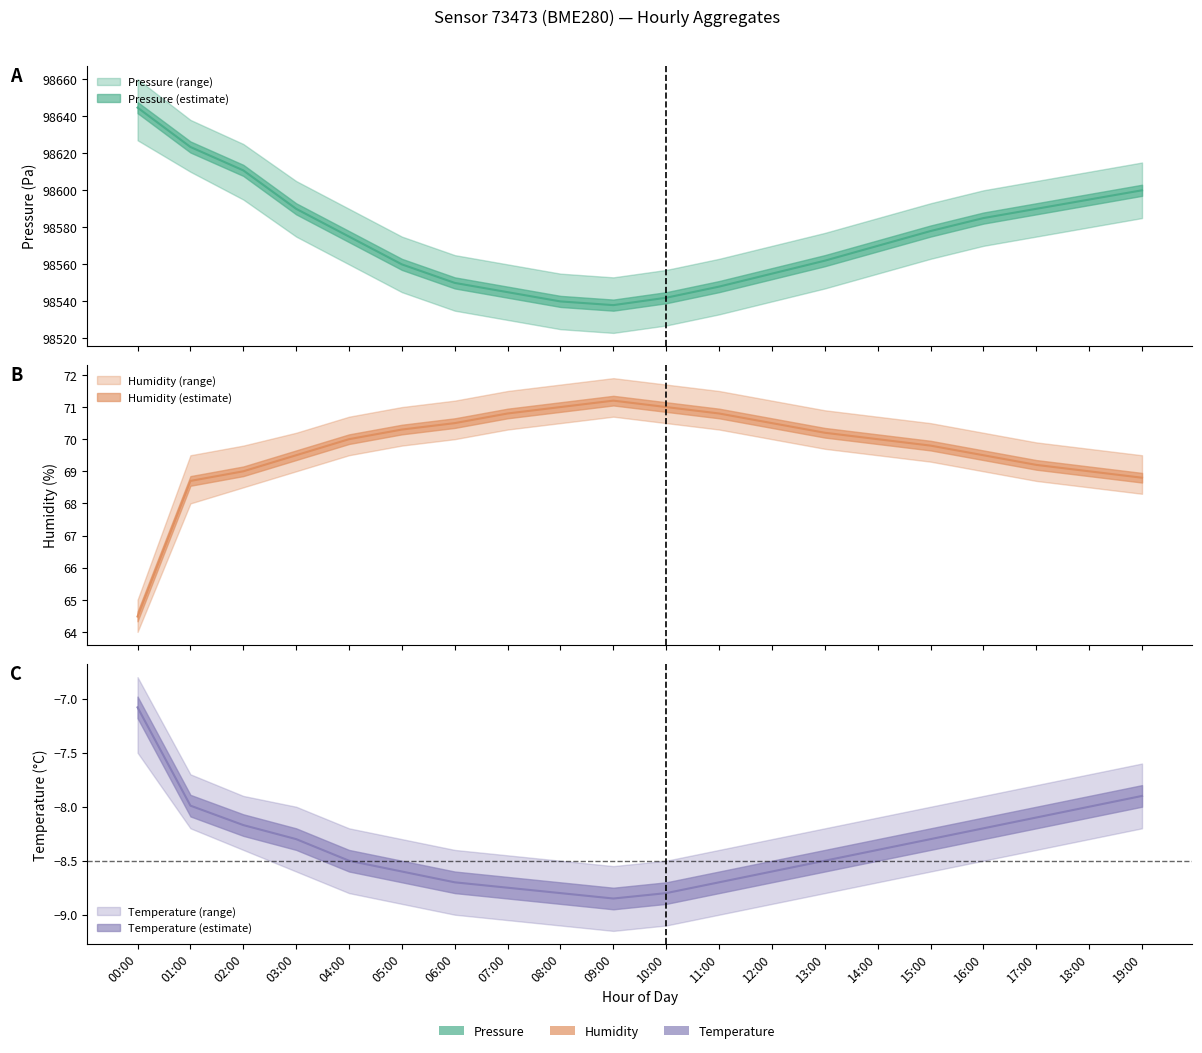

Rank the series by their maximum value, from highest to lowest.

pressure, humidity, temperature